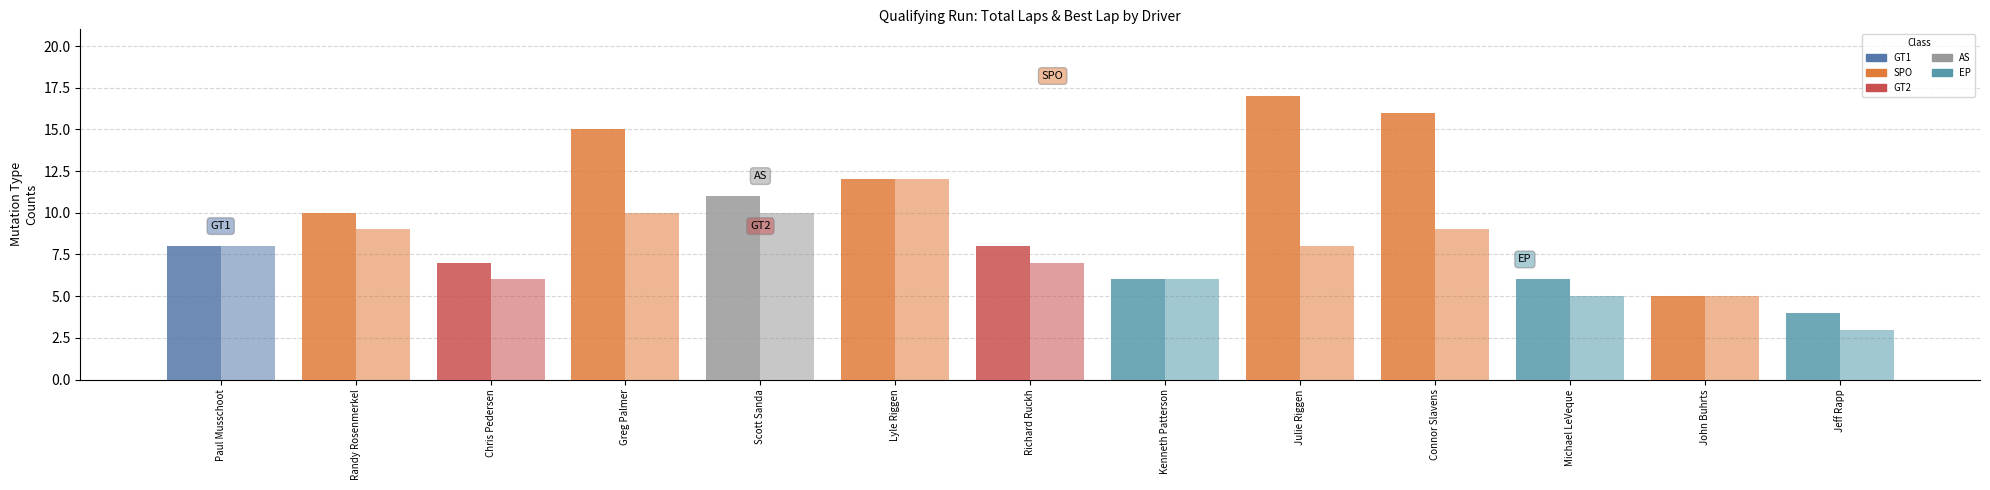

How many categories are shown in the chart?

13